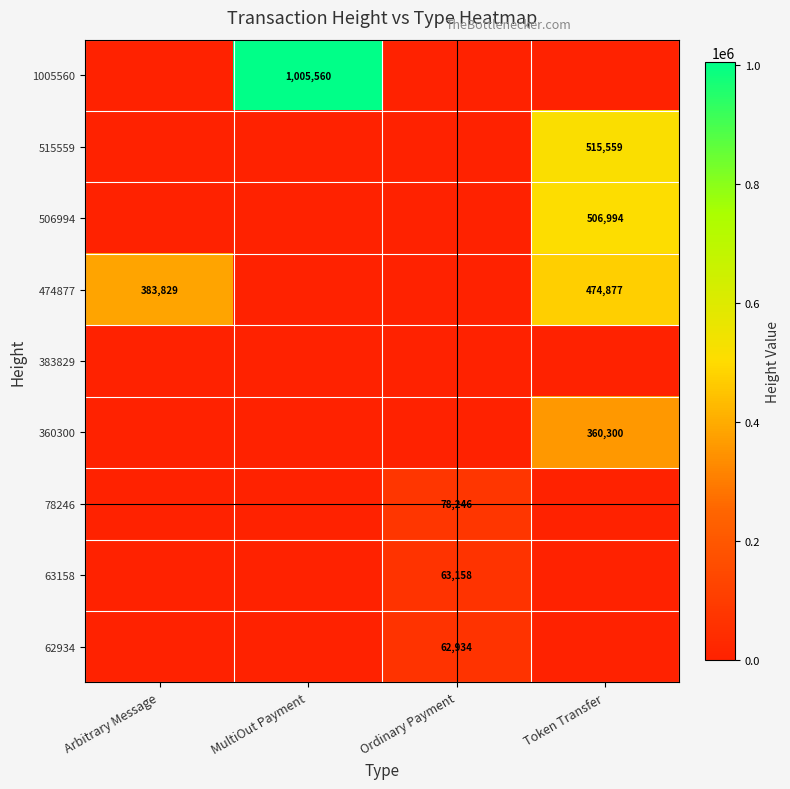

True or false: 474877 has a value of 211489 at Arbitrary Message.

False